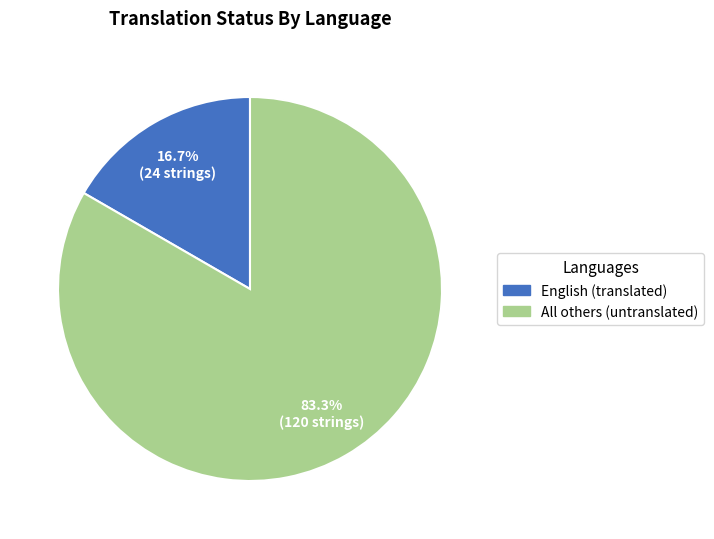

Is there any slice that represents more than half of the pie?

Yes